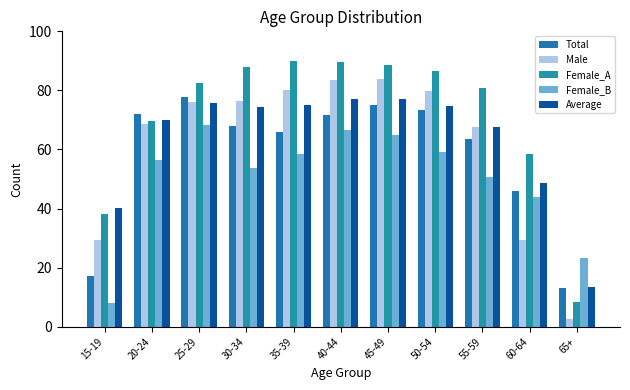

What is the minimum value shown in the chart?

2.5